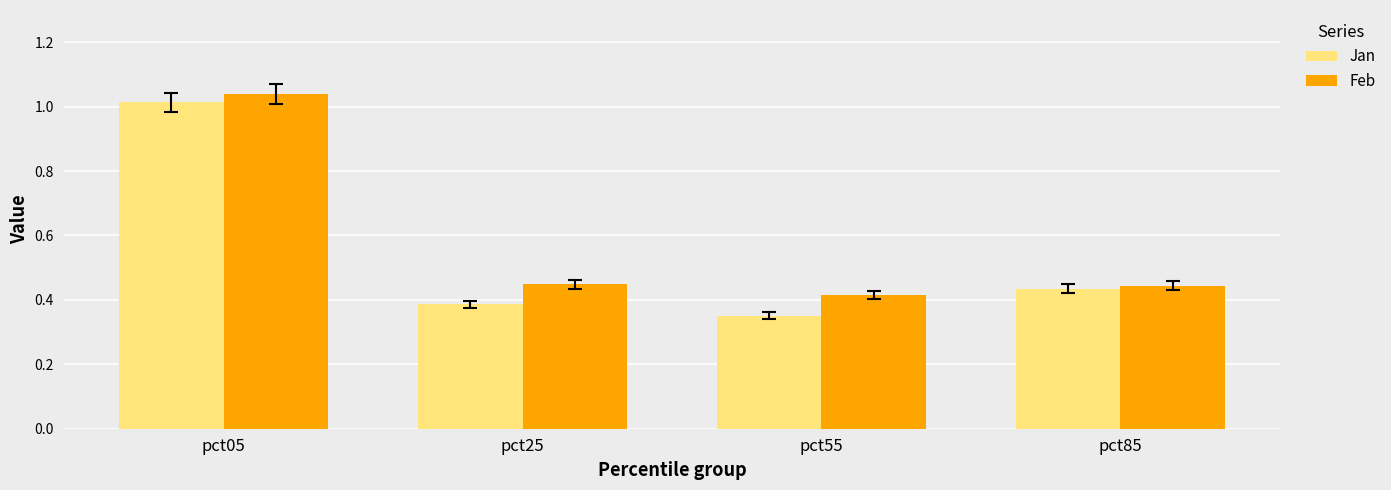

The Jan series shows 0.5 at pct25. True or false?

False